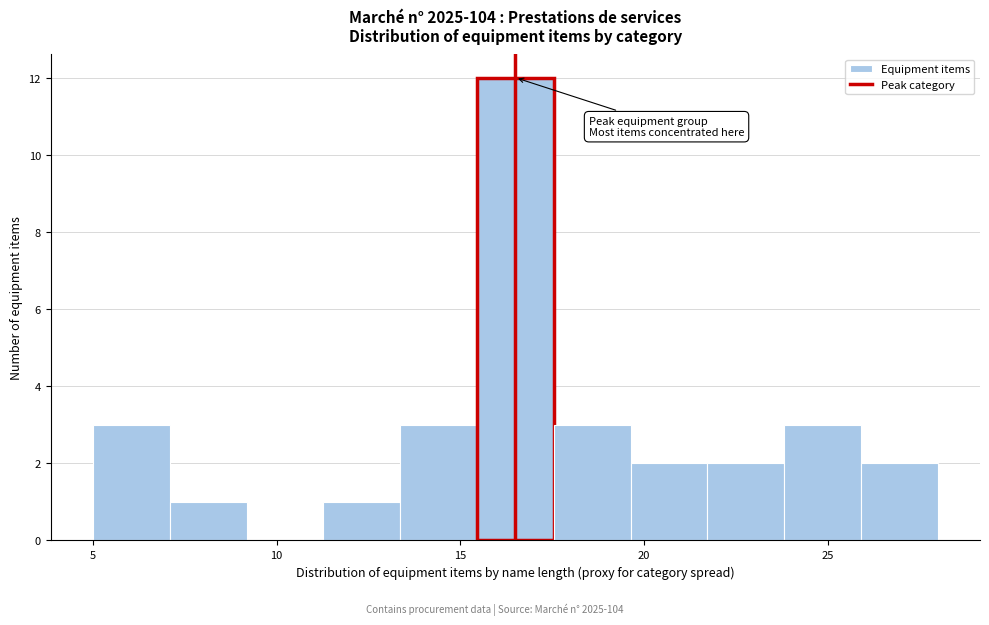

Reading left to right, transcribe this chart: for each bar, give the range it covers on the x-axis and its height. Neither the bar edges nor the heights are printed on the chart, so give them approximately, as read against the axes.

5.0 to 7.0: 3
7.0 to 9.0: 1
9.0 to 11.5: 0
11.5 to 13.5: 1
13.5 to 15.5: 3
15.5 to 17.5: 12
17.5 to 19.5: 3
19.5 to 21.5: 2
21.5 to 24.0: 2
24.0 to 26.0: 3
26.0 to 28.0: 2